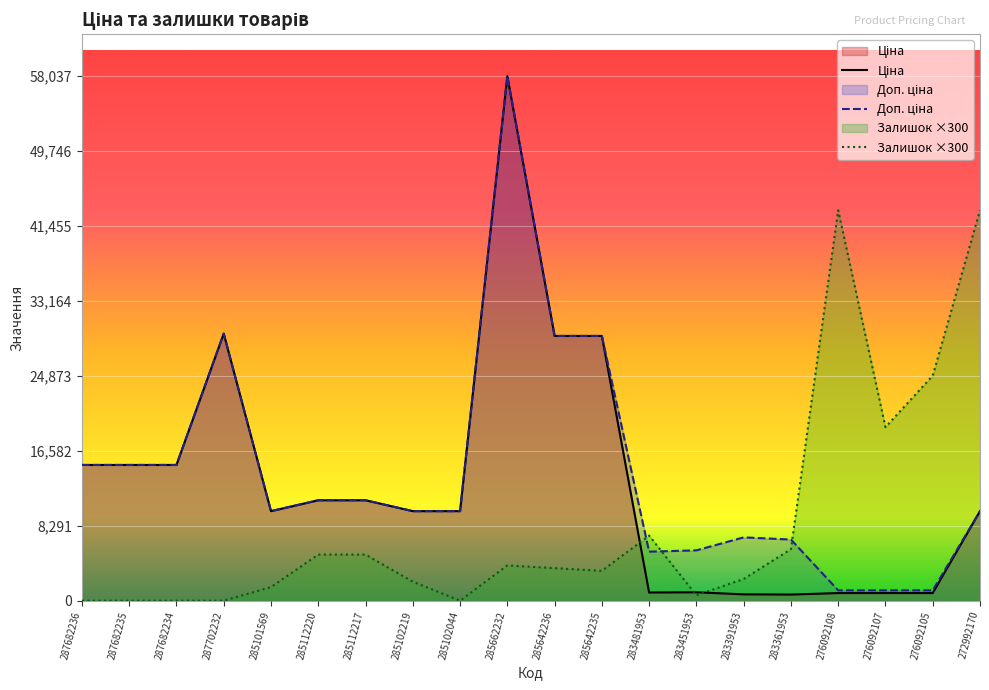

Is the value of Доп. ціна at 285101569 greater than the value of Ціна at 285642236?

No